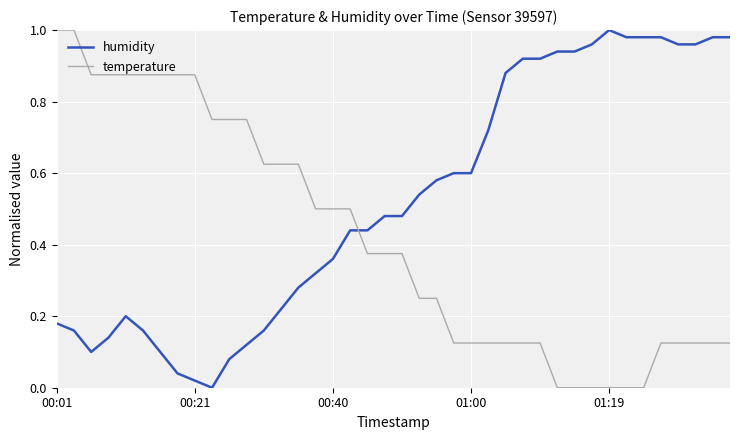

True or false: humidity and temperature intersect in this chart.

True